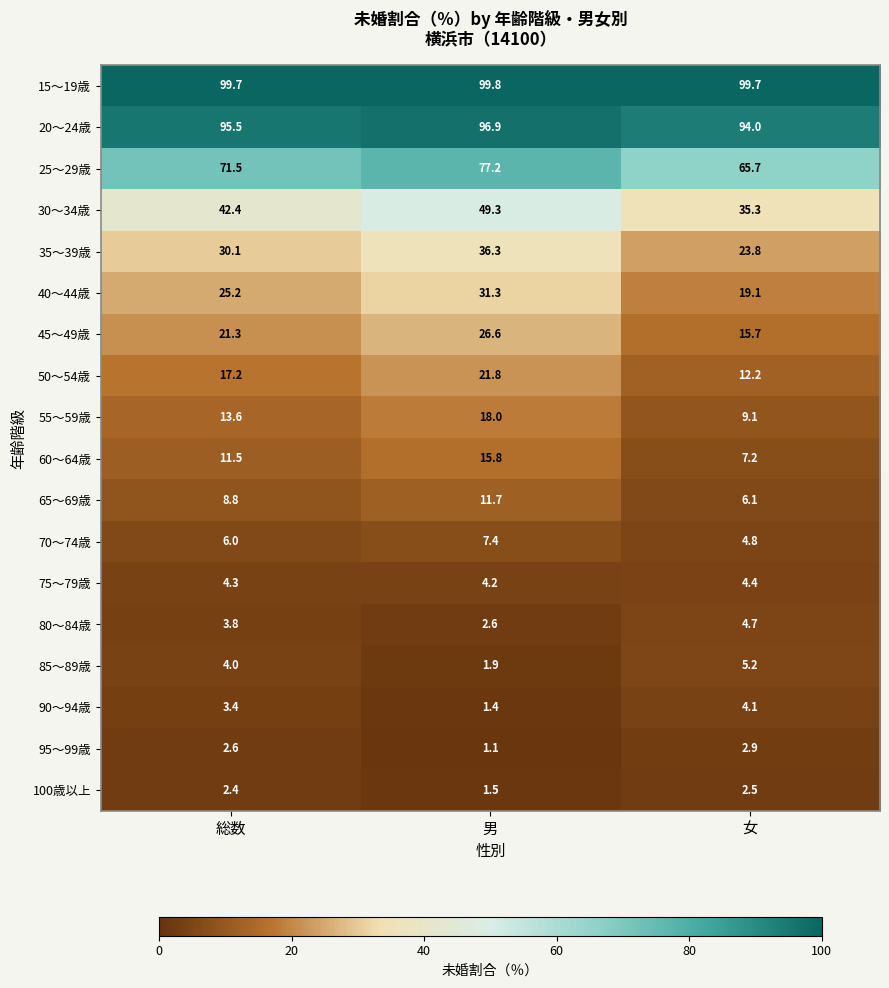

Rank the series by their maximum value, from lowest to highest.

100歳以上, 95～99歳, 90～94歳, 75～79歳, 80～84歳, 85～89歳, 70～74歳, 65～69歳, 60～64歳, 55～59歳, 50～54歳, 45～49歳, 40～44歳, 35～39歳, 30～34歳, 25～29歳, 20～24歳, 15～19歳